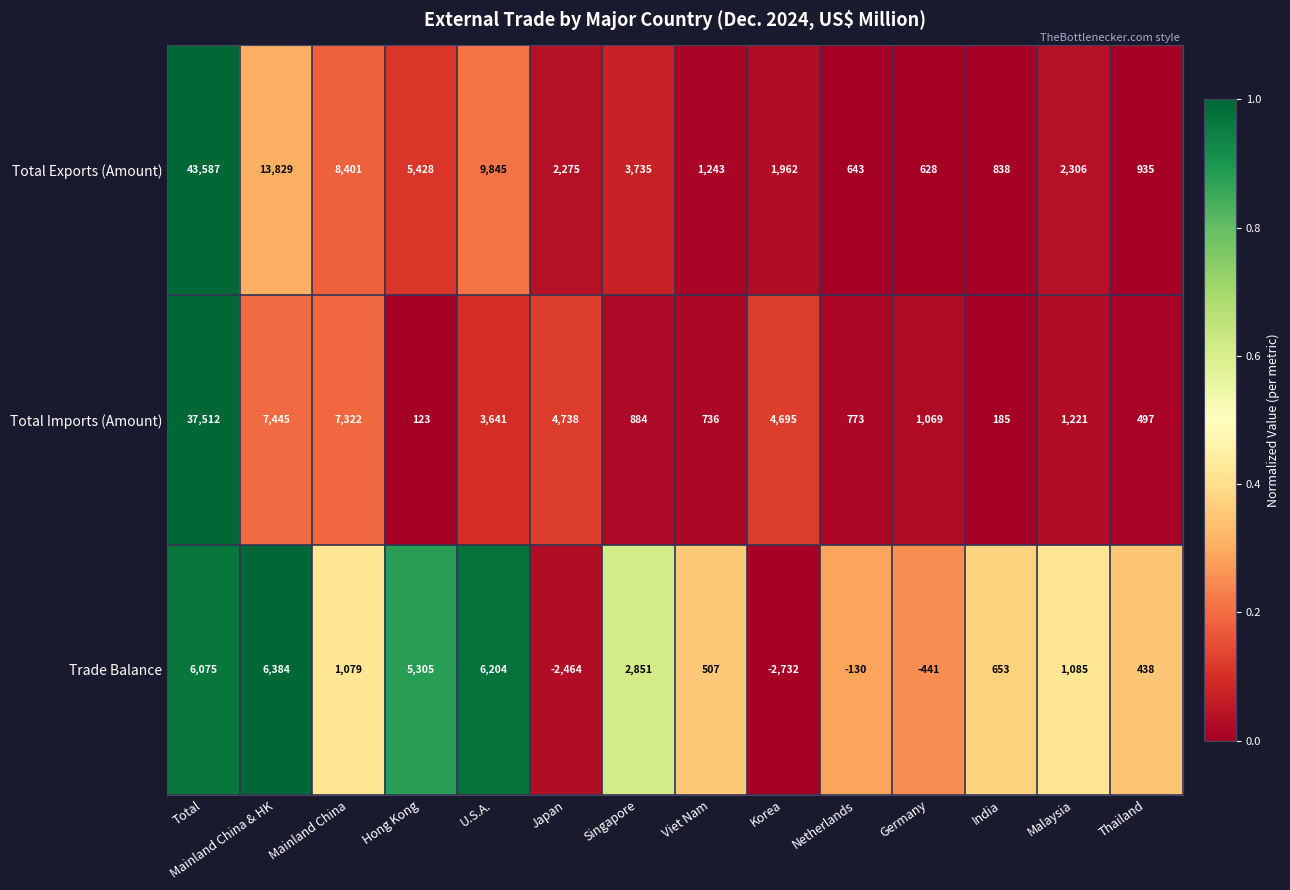

Which category has the lowest value across all series?

Korea